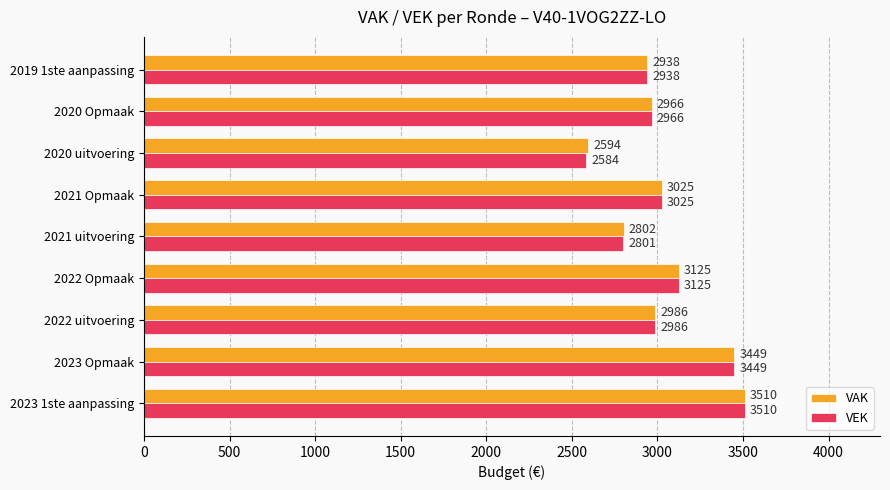

The VEK series shows 2584 at 2020 uitvoering. True or false?

True